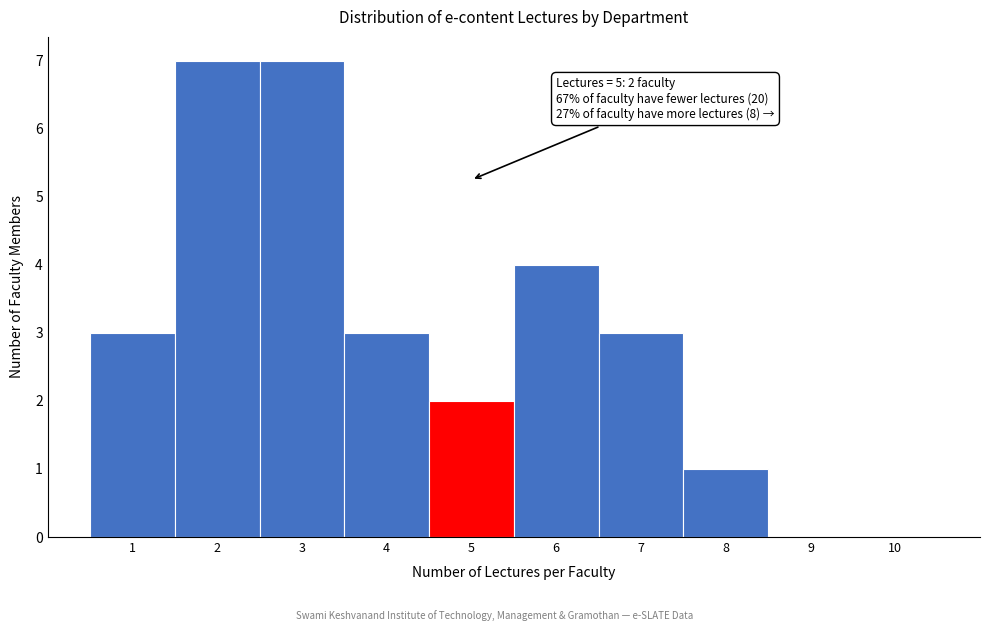

Reading left to right, list all the values displayed in this chart.

1=3	2=7	3=7	4=3	5=2	6=4	7=3	8=1	9=0	10=0